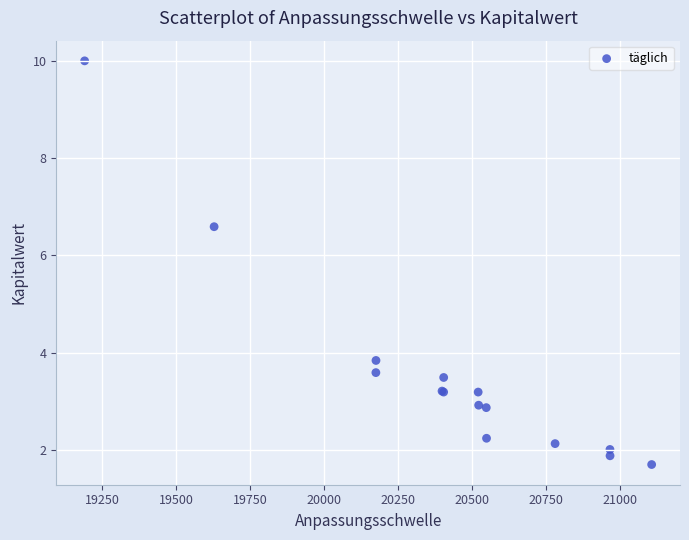

What Y value in the scatter plot is closest to 5?

3.8